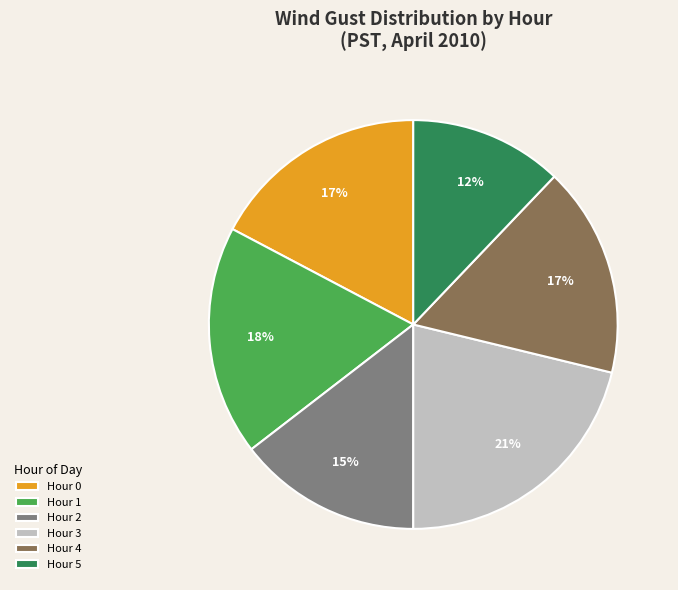

Which has a higher value, Hour 4 or Hour 2?

Hour 4